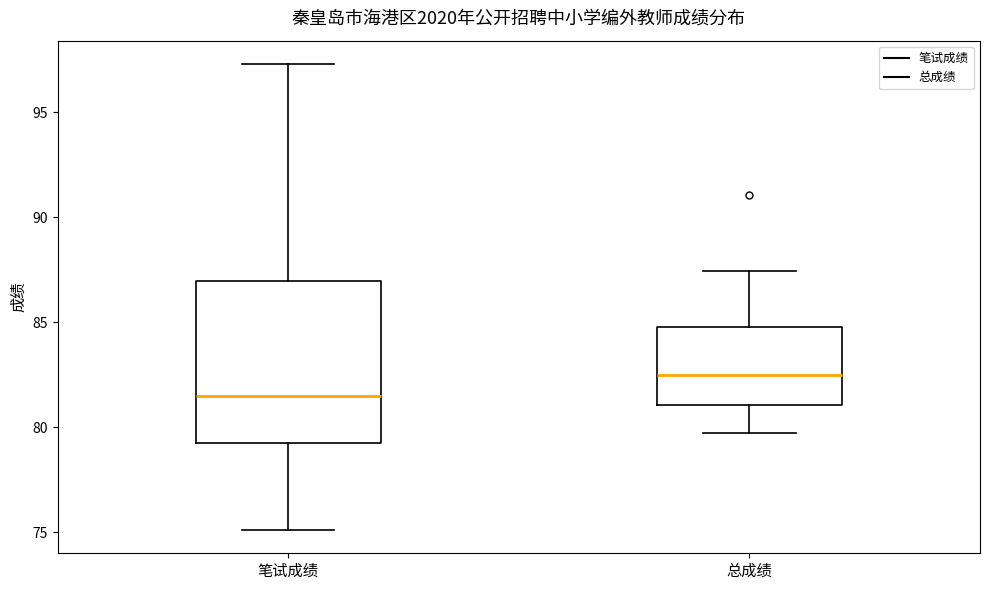

Reading left to right, transcribe this box plot: for each box, give where its median line is, the range the box spans, and where its two whiskers end, as read against the y-axis. The values are not printed on the chart, so give them approximately, as read against the axis.

笔试成绩: median 81.5, box 79.5 to 87.0, whiskers 75.0 to 97.5
总成绩: median 82.5, box 81.0 to 85.0, whiskers 79.5 to 87.5